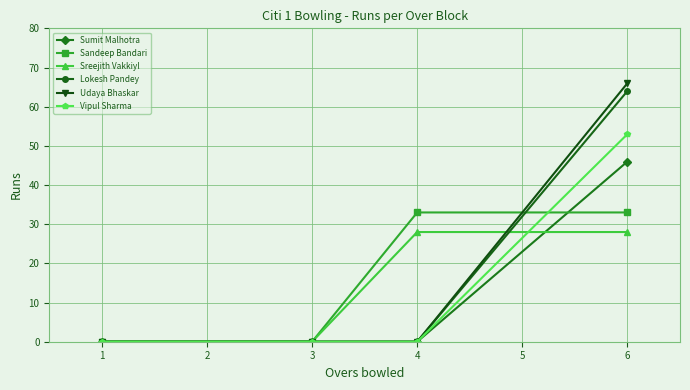

The value of Sreejith Vakkiyl at 4 is 28. True or false?

True